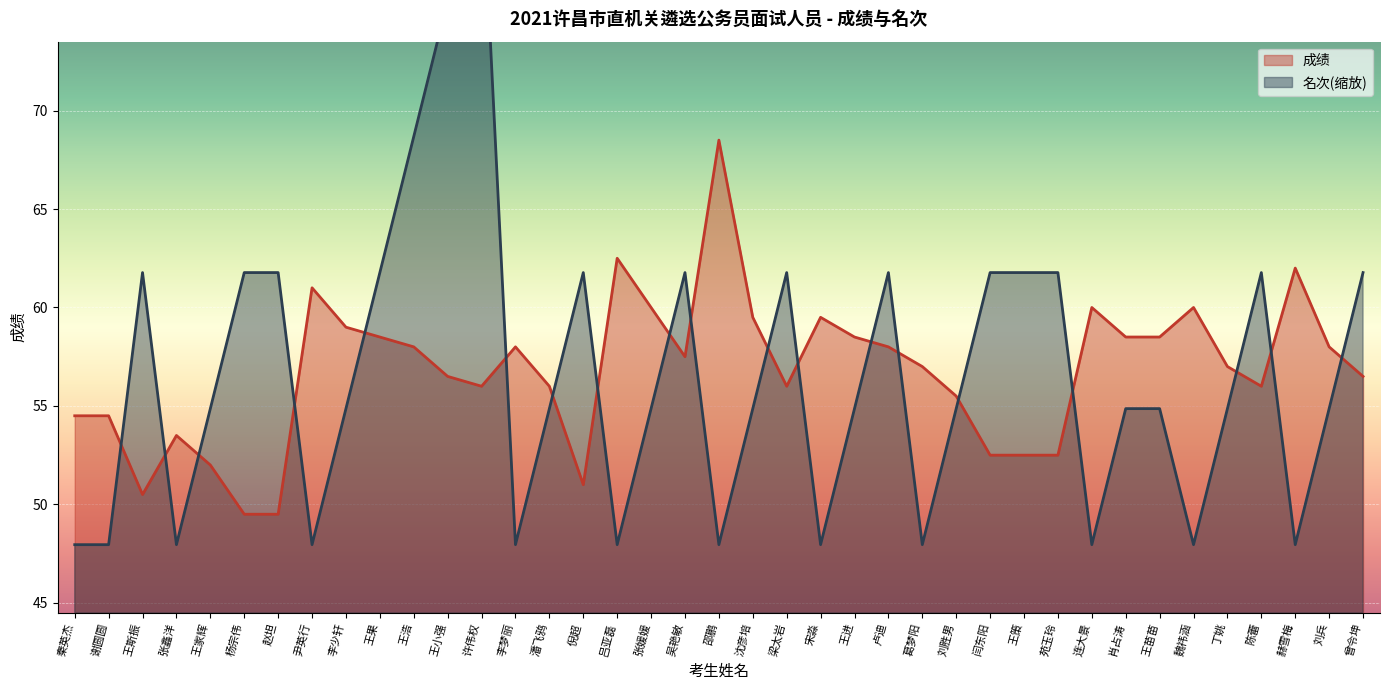

Which category has the highest value in the 名次 series?

许伟权